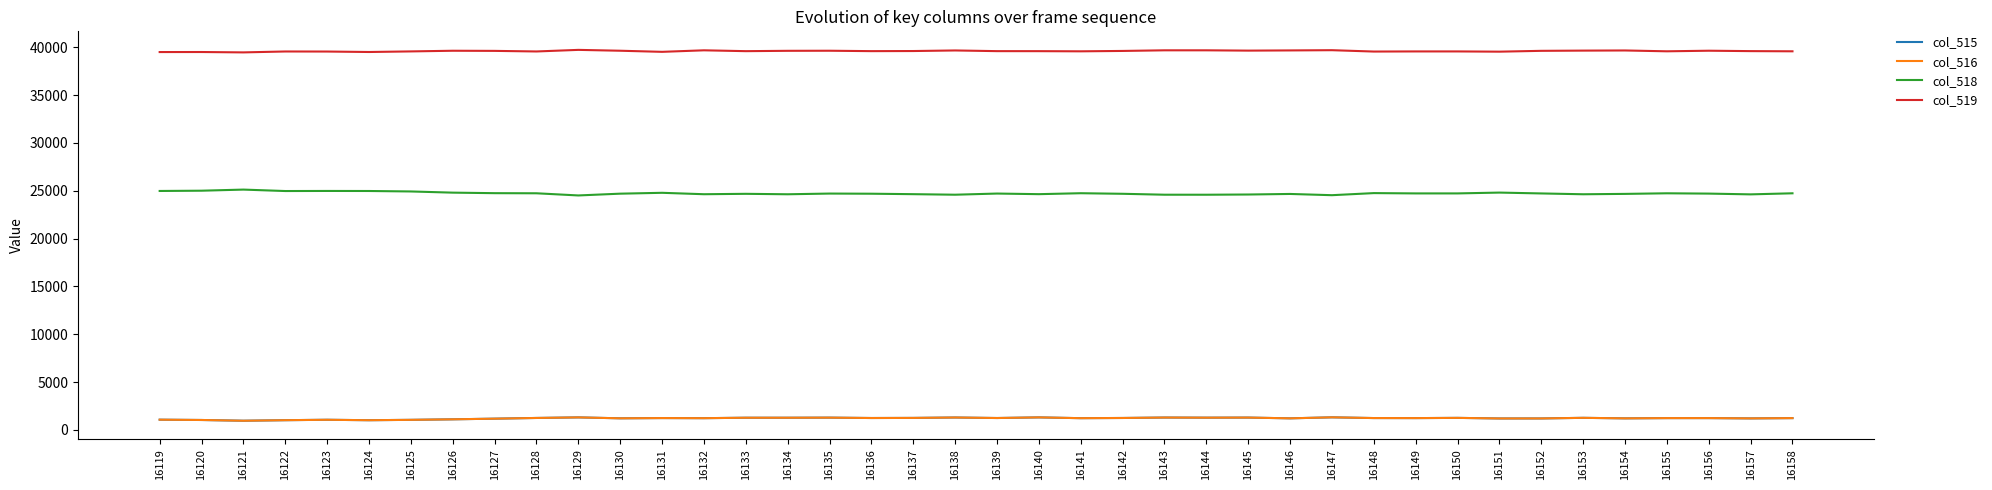

What is the lowest value of the col_515 series?

957